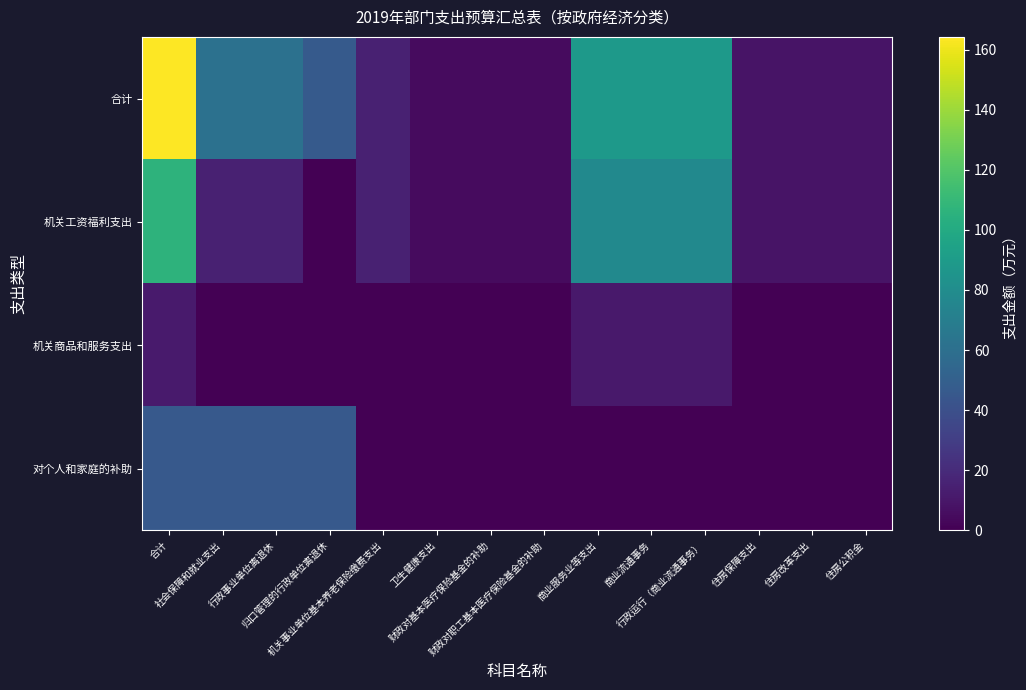

What is the spread (max minus min) of values at 财政对基本医疗保险基金的补助?

4.9